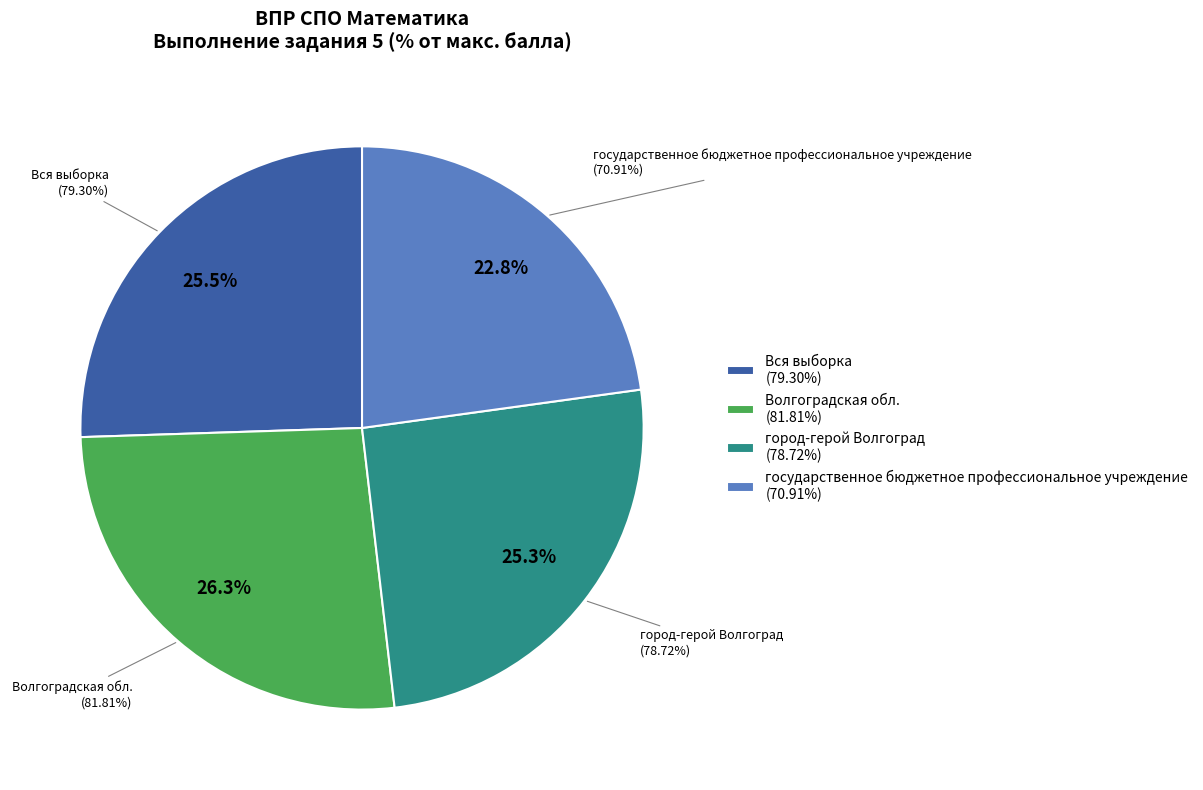

True or false: государственное бюджетное профессиональное учреждение accounts for 30% of the total.

False